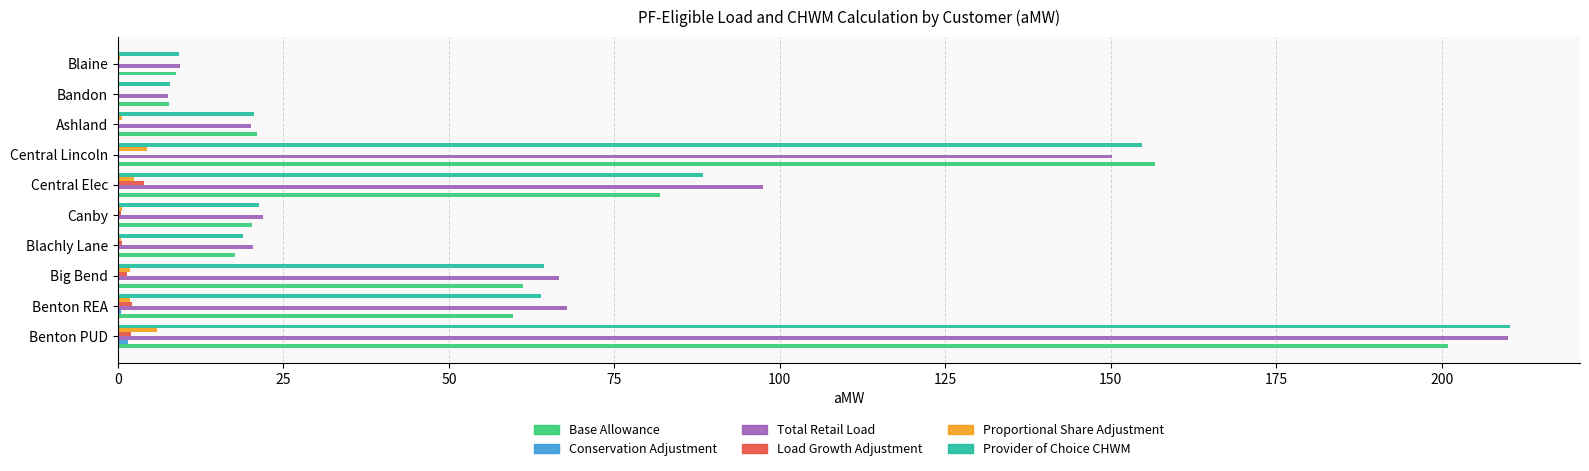

Is it true that Base Allowance equals 32.2 at Benton REA?

False